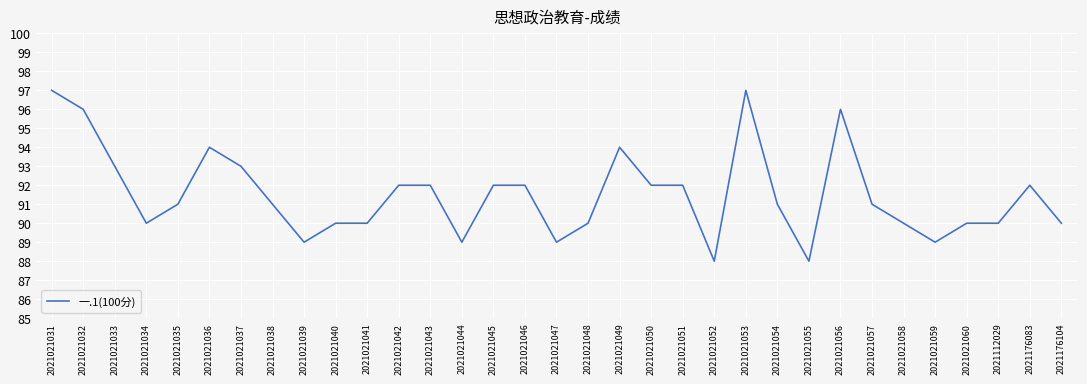

Between 2021021051 and 2021021040, which is larger?

2021021051